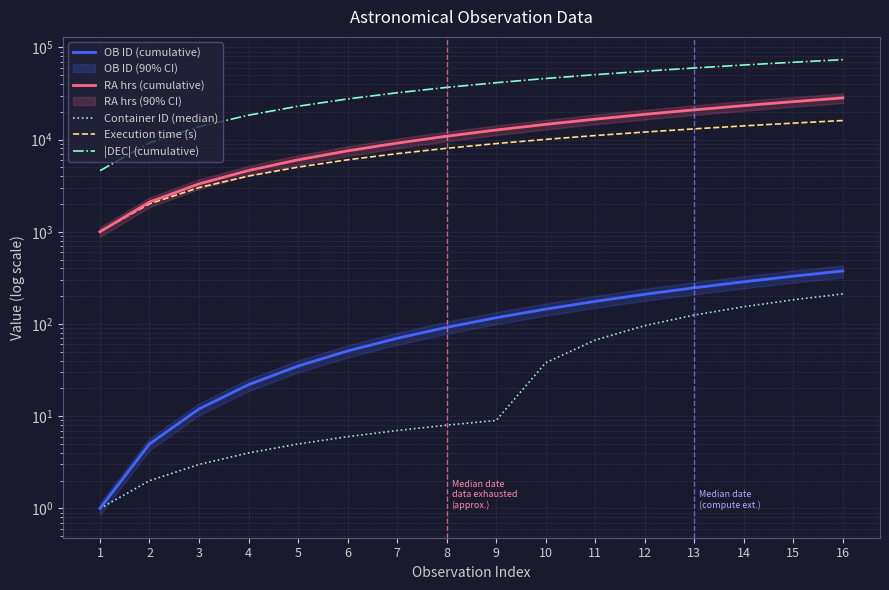

Where is |DEC| (cumulative) nearest to the value 39053?

8